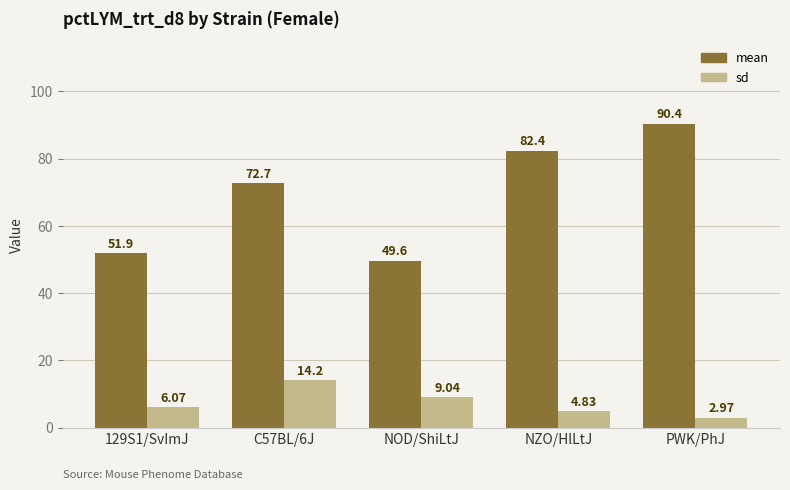

True or false: sd has a value of 9.0 at NOD/ShiLtJ.

True